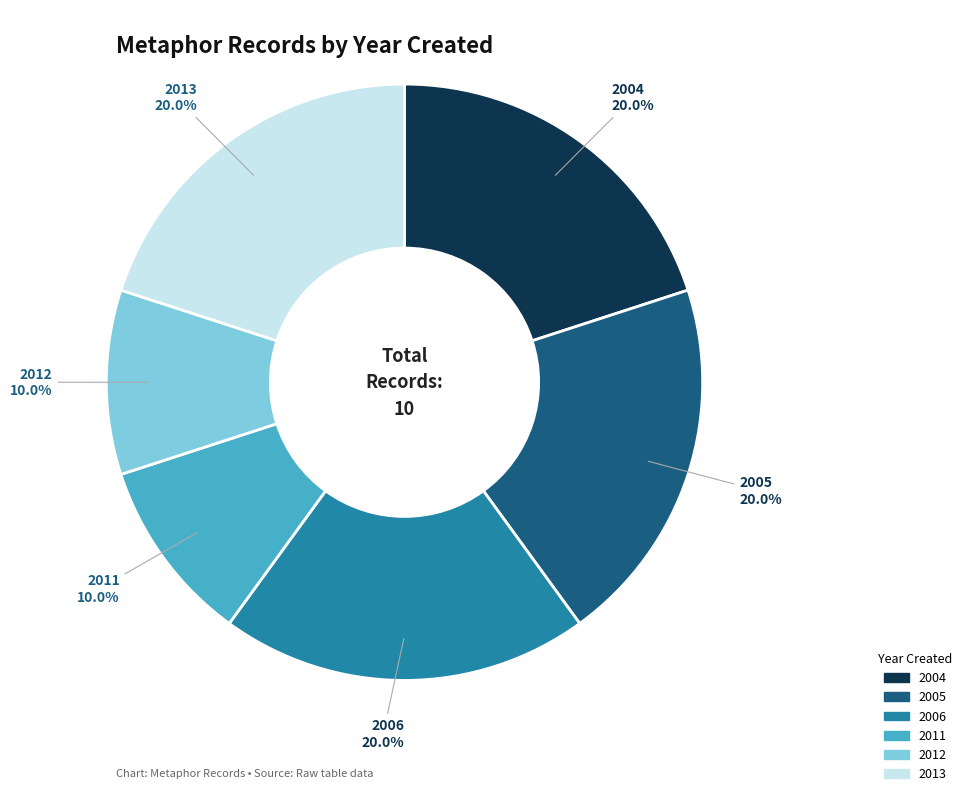

Is the sum of 2006 and 2012 greater than half?

No